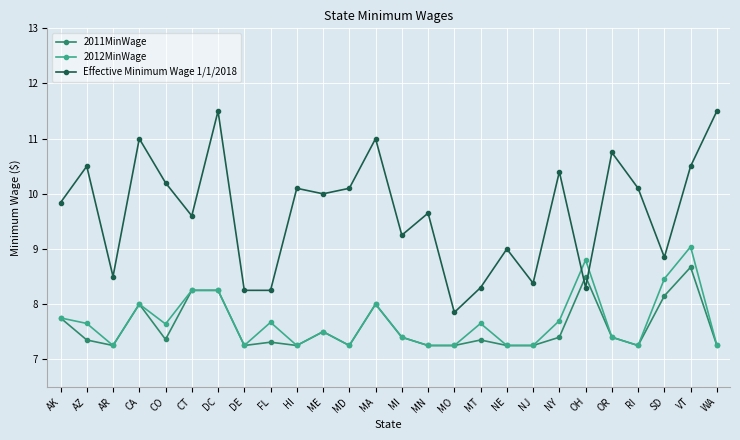

List the series in order of their peak value, highest first.

Effective Minimum Wage 1/1/2018, 2012MinWage, 2011MinWage